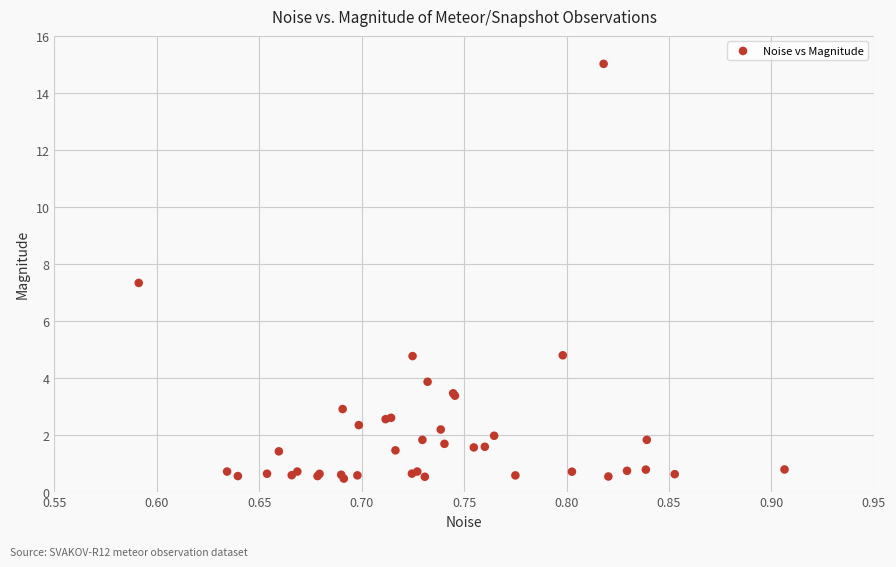

What Y value in the scatter plot is closest to 7?

7.3